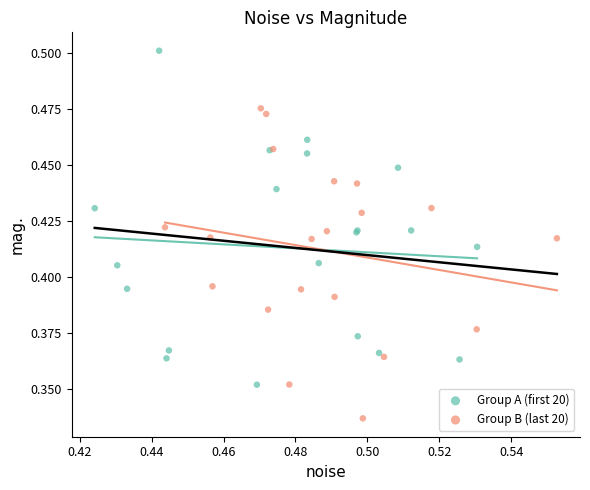

Which series reaches the maximum Y coordinate?

Group A (first 20)